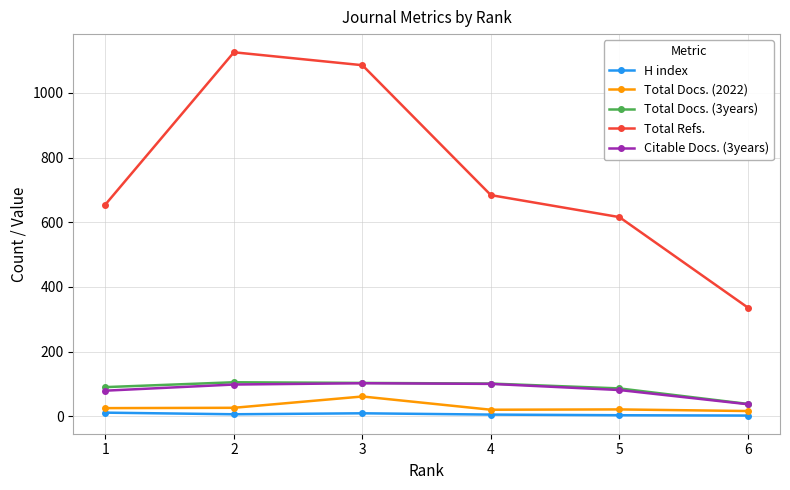

What is the value of the H index point at the 3rd from the left?

9